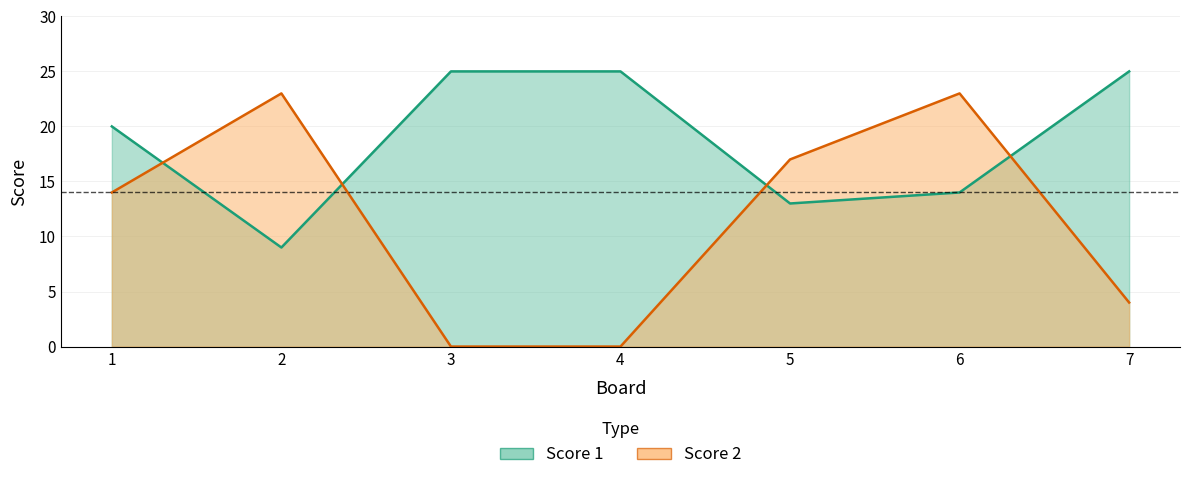

What is the difference between the second highest and second lowest values in the Score 2 series?

23